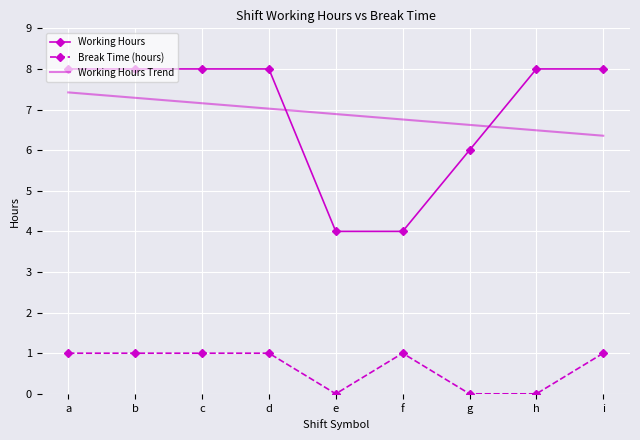

Reading left to right, transcribe all the data shown in this chart.

Working Hours: 8.0	8.0	8.0	8.0	4.0	4.0	6.0	8.0	8.0
Break Time (hours): 1.0	1.0	1.0	1.0	0.0	1.0	0.0	0.0	1.0
Working Hours Trend: 7.4	7.3	7.2	7.0	6.9	6.8	6.6	6.5	6.4